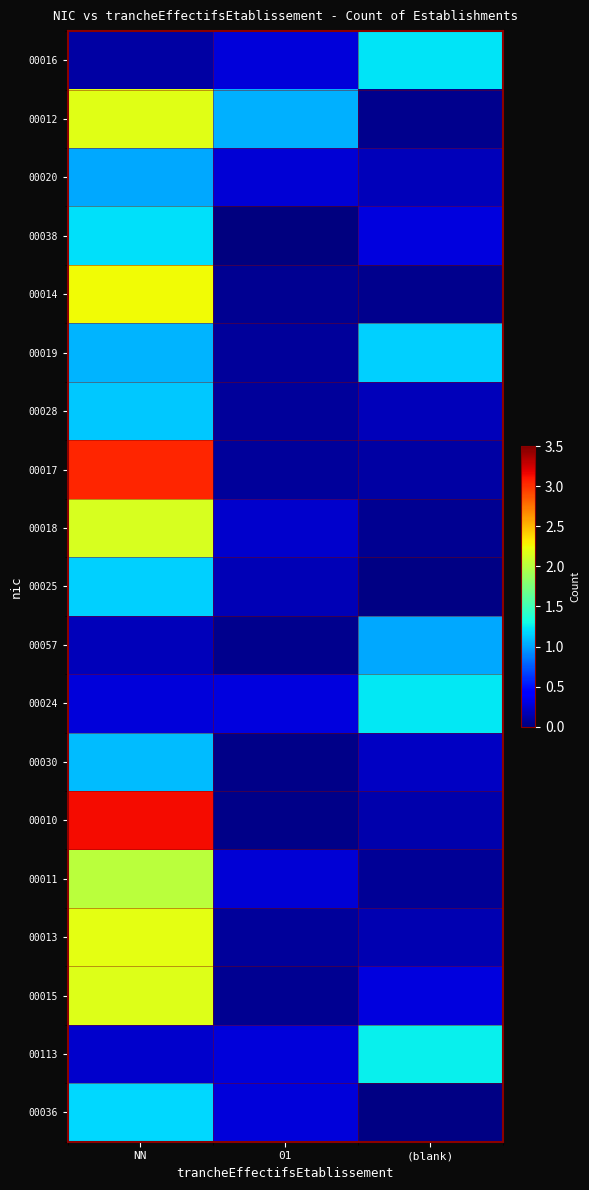

At which category is the sum across all series the highest?

NN